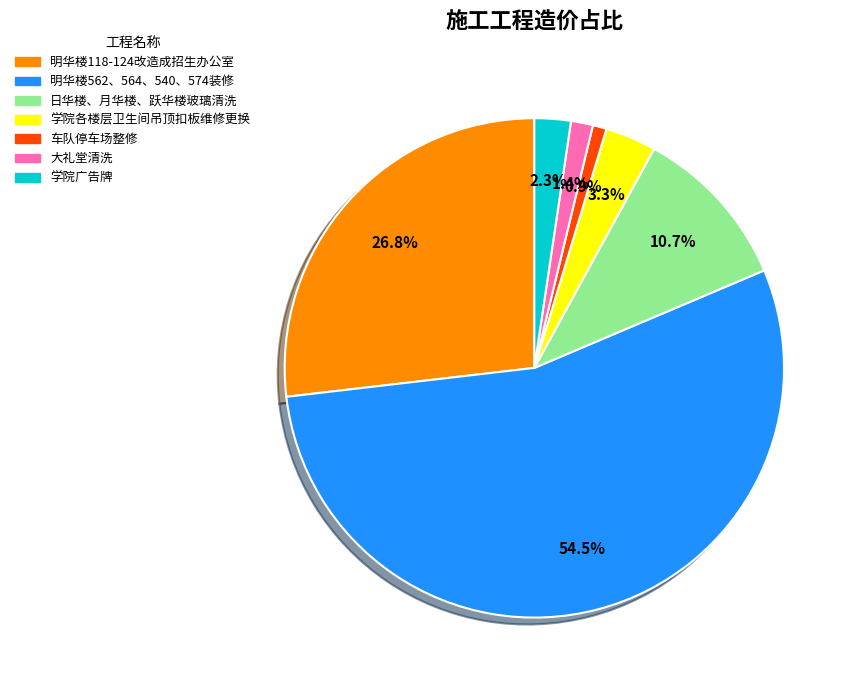

To the nearest percent, what is the combined percentage of 大礼堂清洗 and 明华楼562、564、540、574装修?

56%